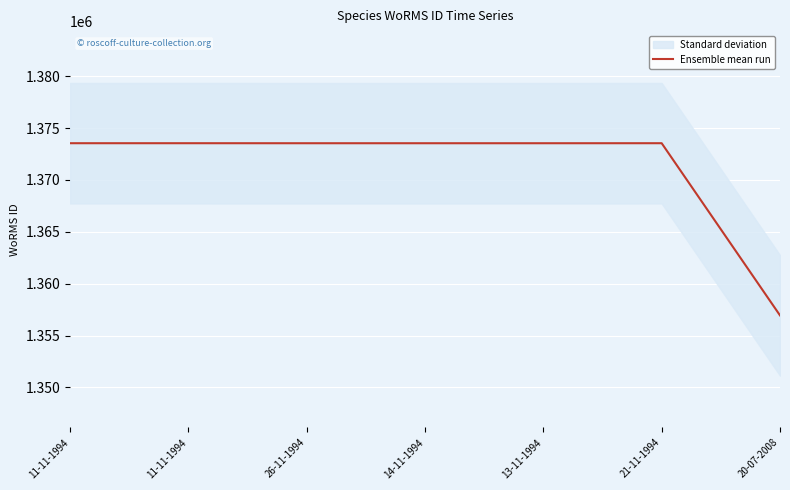

True or false: there are more than 2 points higher than both neighbors.

False